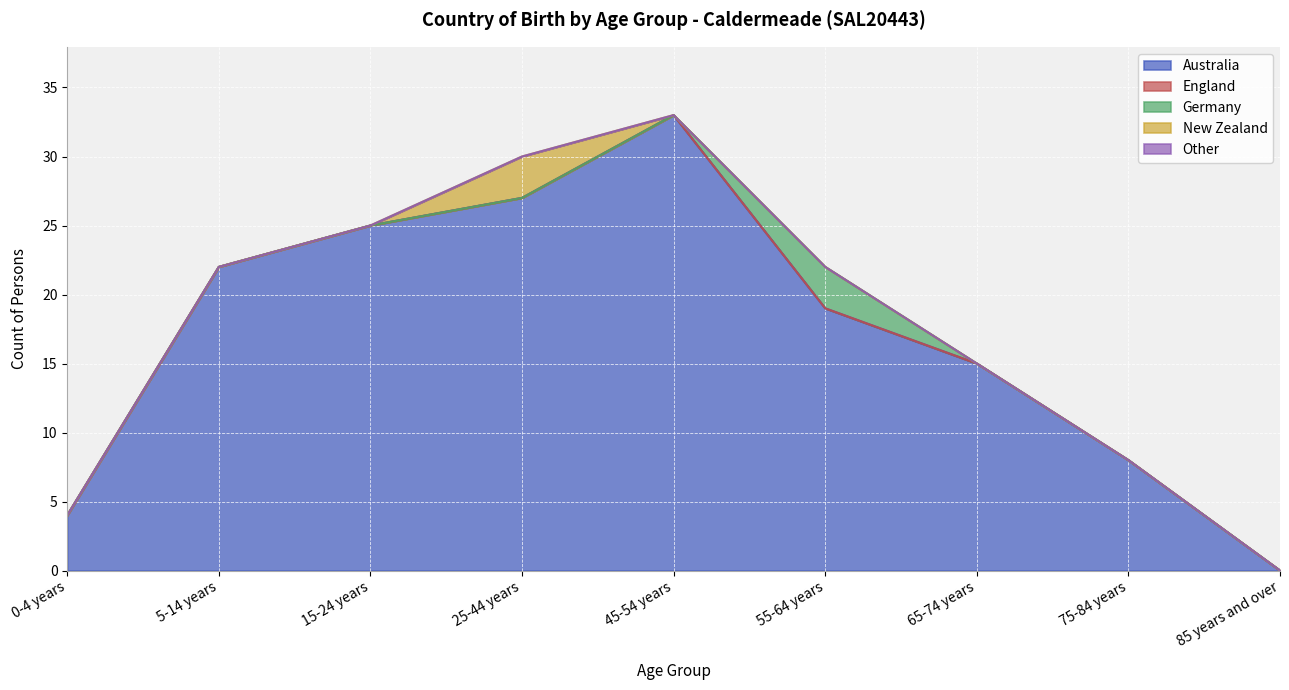

What is the spread (max minus min) of values at 75-84 years?

8